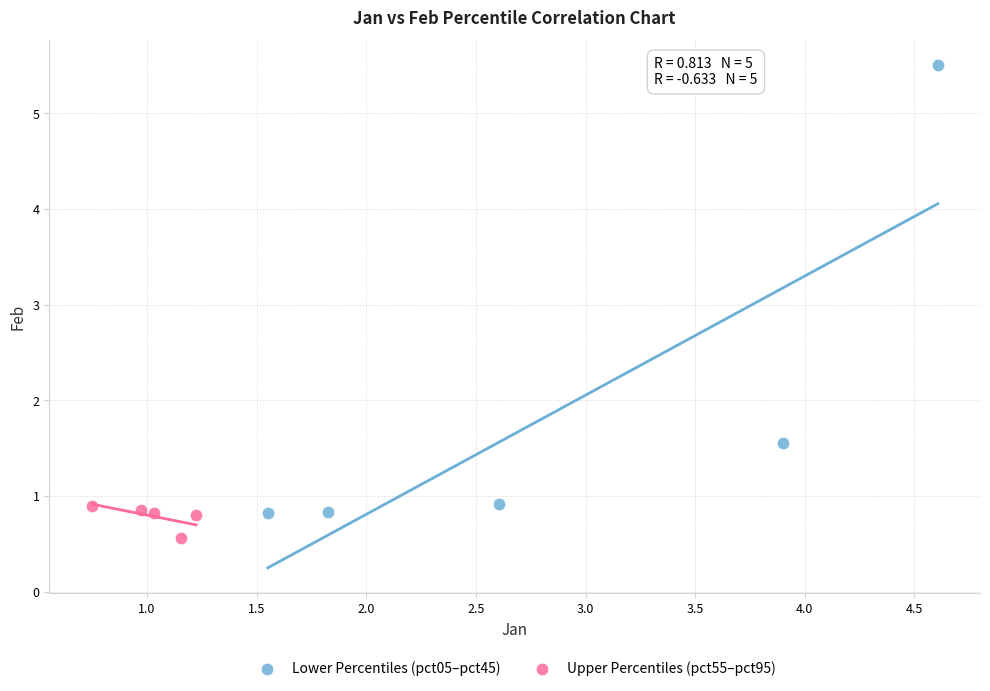

Which series has the widest spread of Y values?

Lower Percentiles (pct05–pct45)